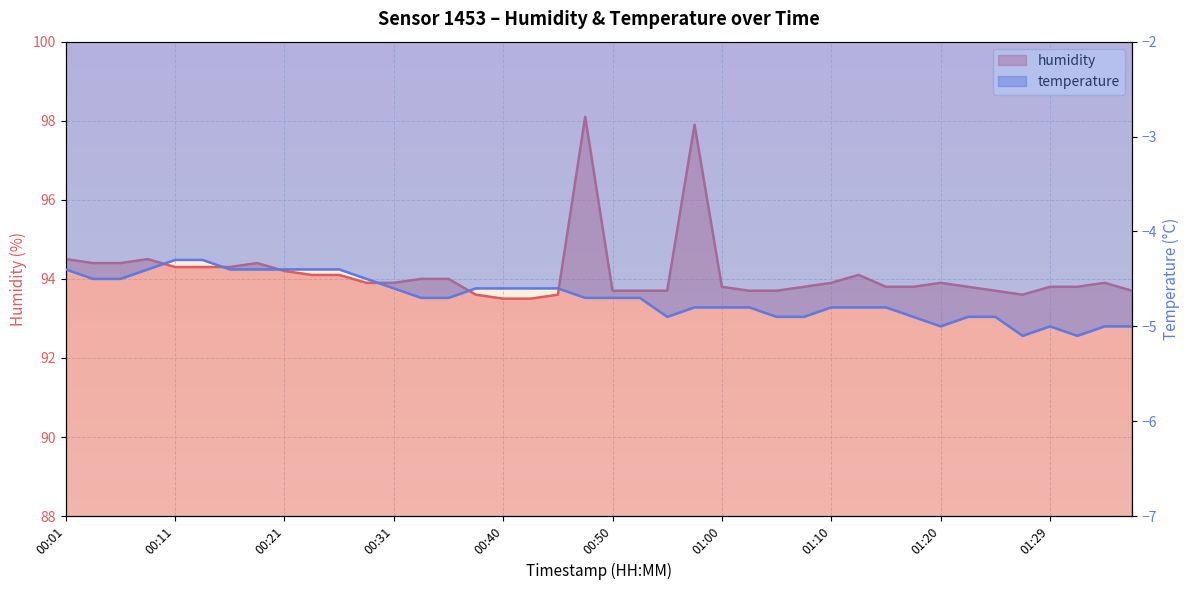

Which category has the lowest value across all series?

01:27